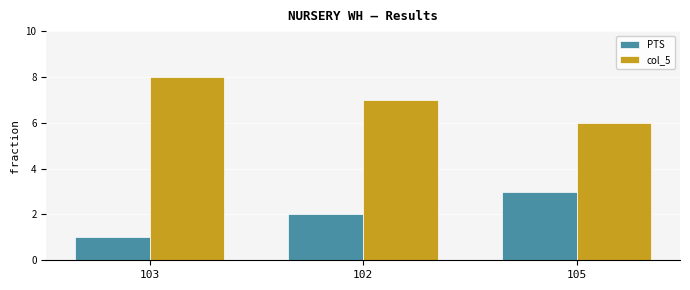

What is the sum of all col_5 values?

21